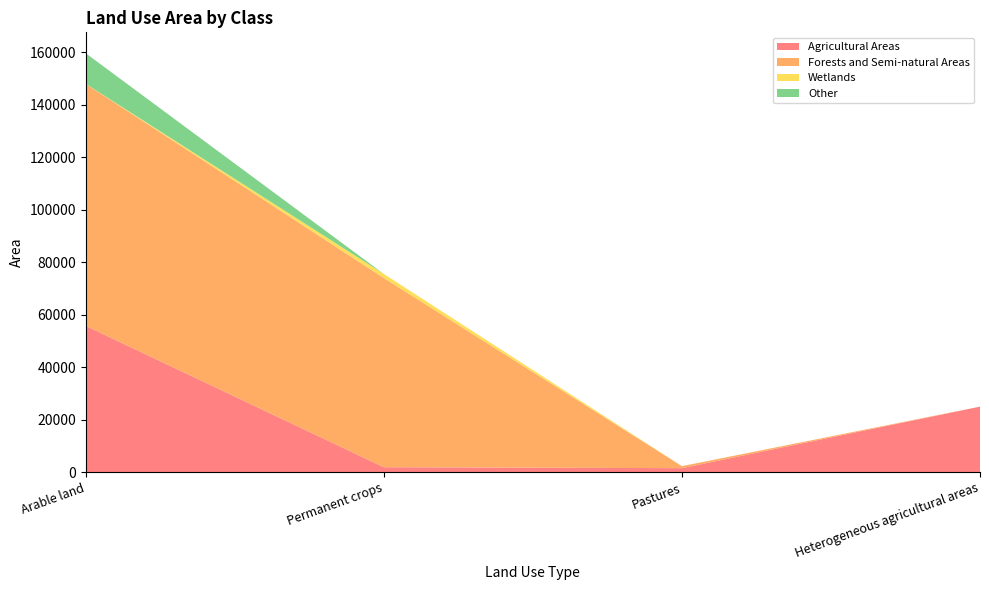

Reading left to right, what are all the values shown in this chart?

Agricultural Areas: Arable land=55779.1	Permanent crops=1910.7	Pastures=1556.9	Heterogeneous agricultural areas=24999.9
Forests and Semi-natural Areas: Arable land=92197.5	Permanent crops=72104.1	Pastures=768.3	Heterogeneous agricultural areas=0.0
Wetlands: Arable land=39.1	Permanent crops=1557.2	Pastures=0.0	Heterogeneous agricultural areas=0.0
Other: Arable land=11654.0	Permanent crops=0.0	Pastures=0.0	Heterogeneous agricultural areas=0.0